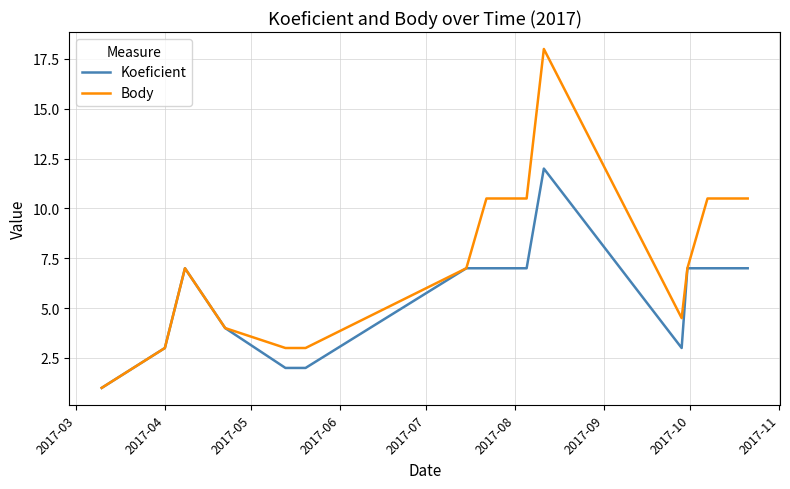

What is the minimum value shown in the chart?

1.0